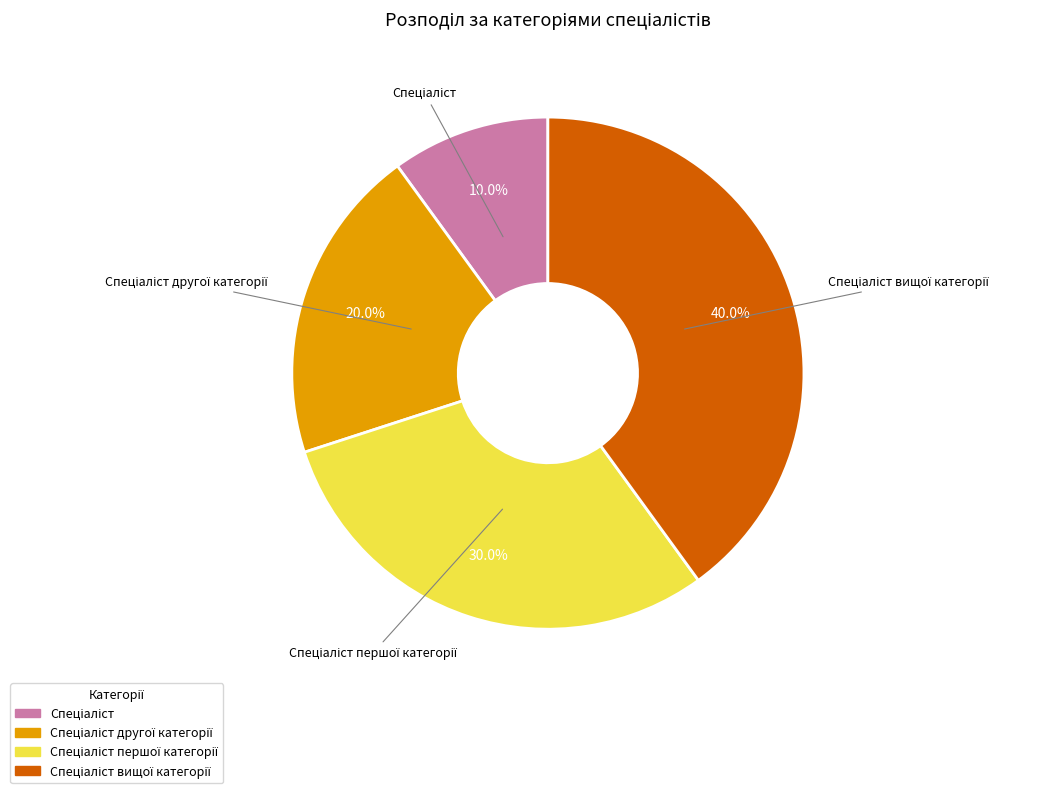

To the nearest percent, what is the difference between the largest and smallest slice percentages?

30%